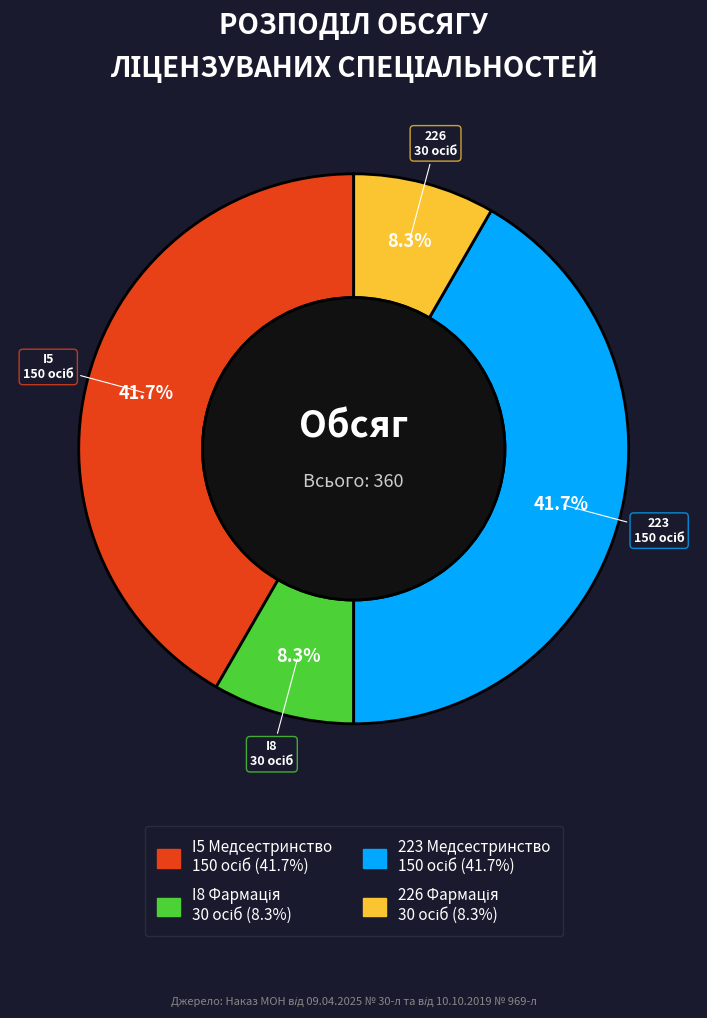

Is there a majority slice in this chart?

No